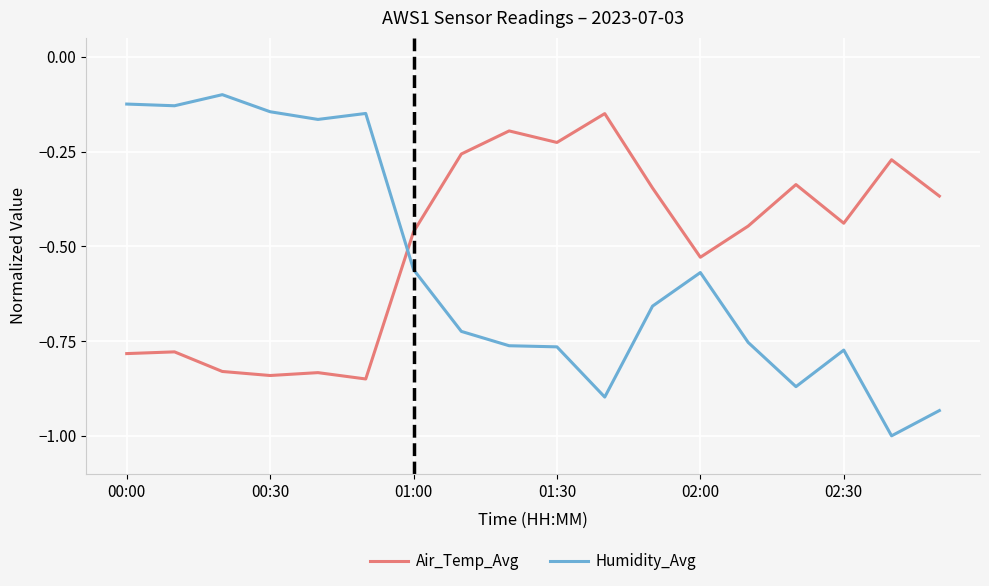

Which series ends up on top after the final intersection of Humidity_Avg and Air_Temp_Avg?

Air_Temp_Avg